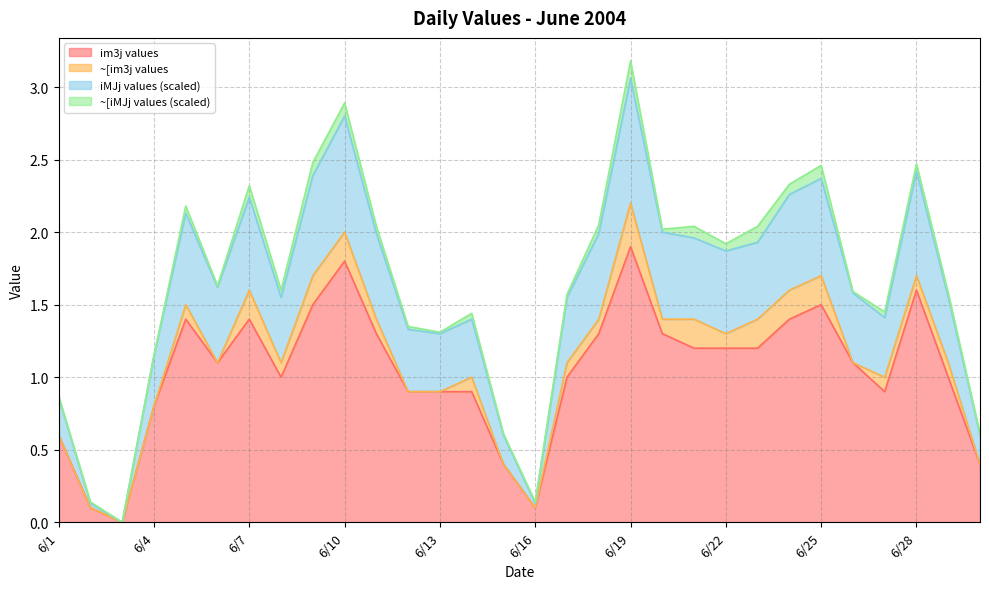

What is the average value of the im3j values series?

1.0